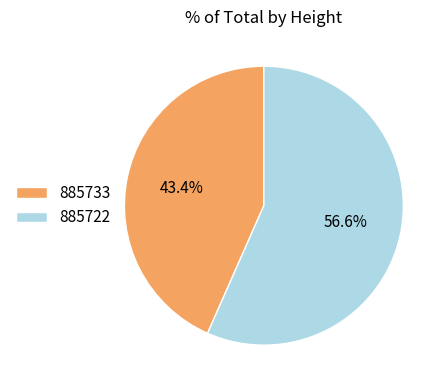

What is the largest slice in the pie chart?

885722